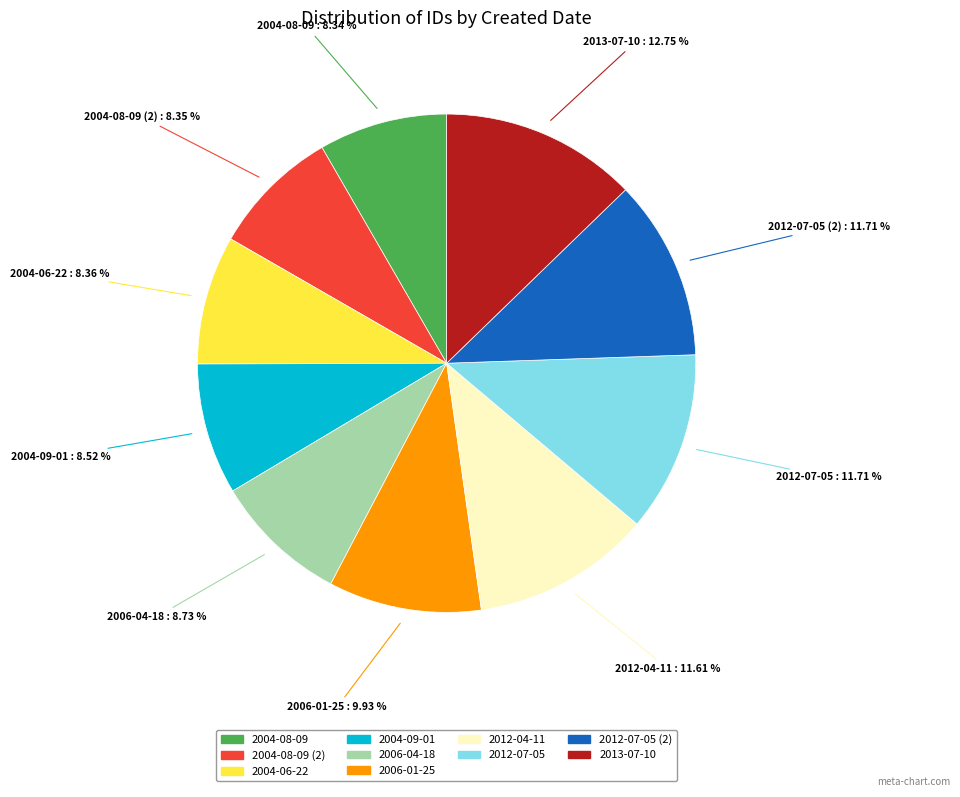

Does any single category account for the majority?

No